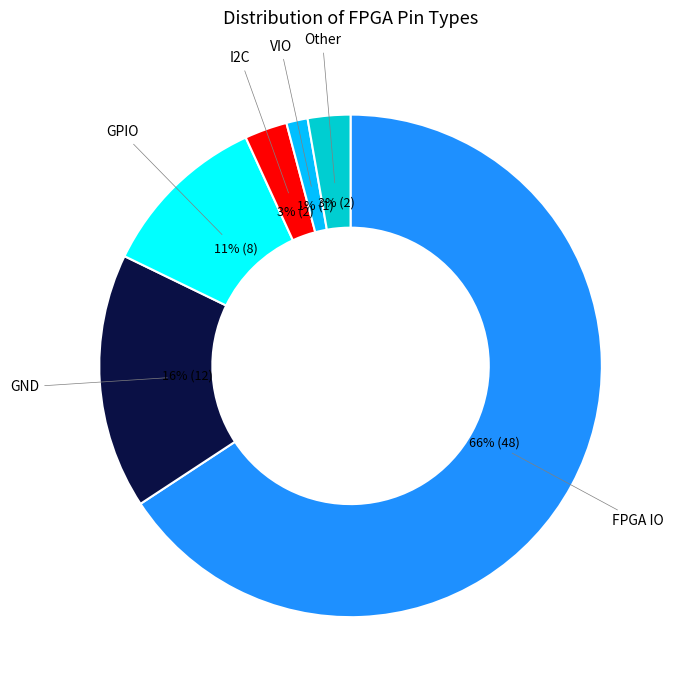

To the nearest percent, what is the average slice percentage?

17%